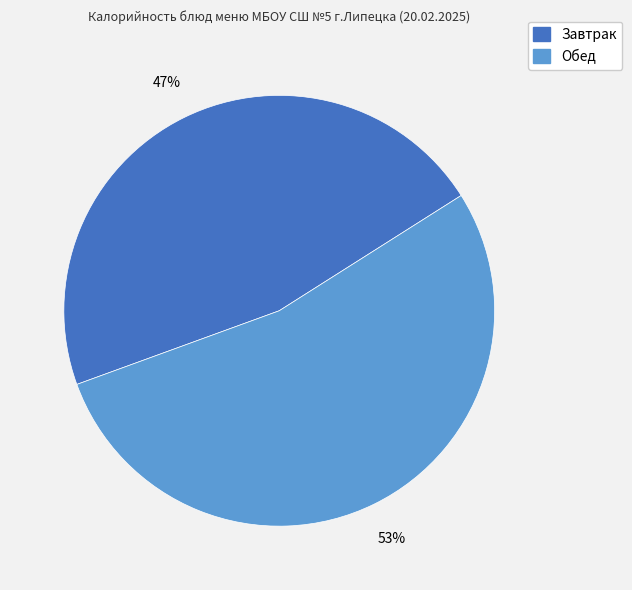

Which slice is the smallest?

Завтрак